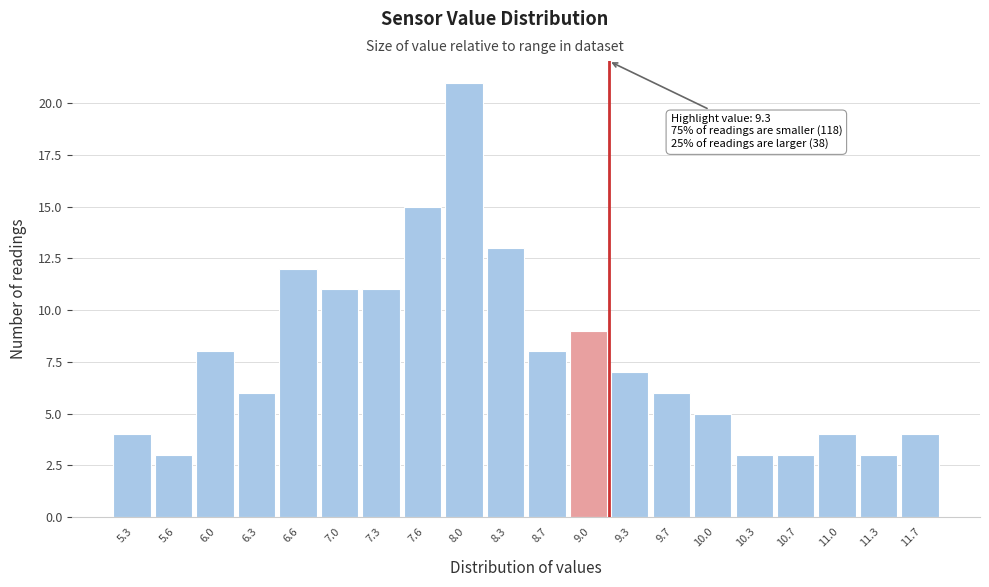

Reading left to right, list all the values displayed in this chart.

5.3=4	5.6=3	6.0=8	6.3=6	6.6=12	7.0=11	7.3=11	7.6=15	8.0=21	8.3=13	8.7=8	9.0=9	9.3=7	9.7=6	10.0=5	10.3=3	10.7=3	11.0=4	11.3=3	11.7=4